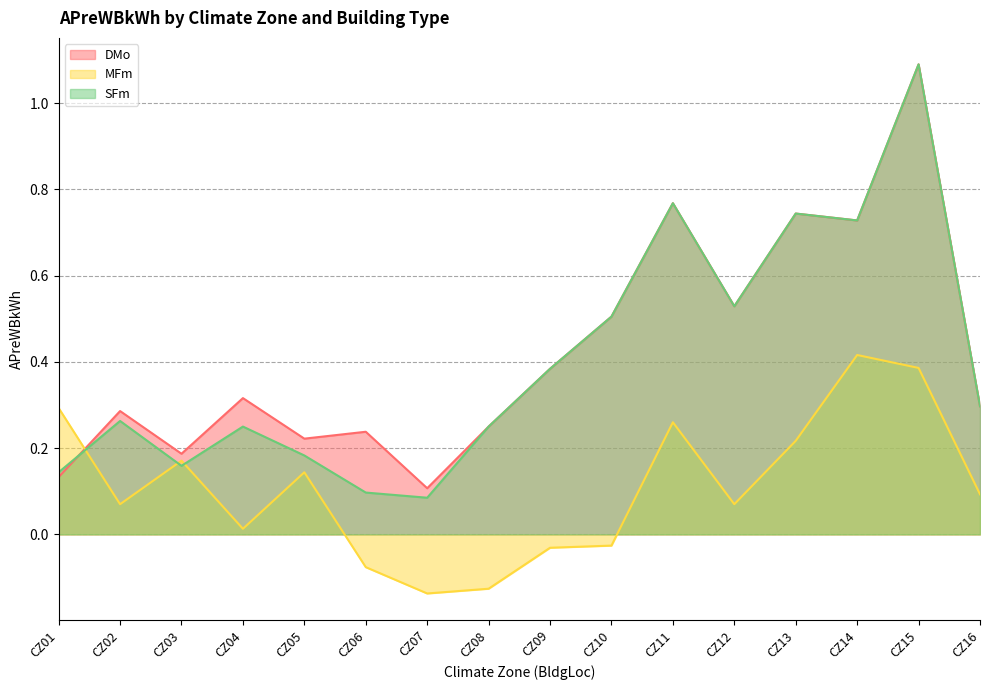

Reading left to right, transcribe all the data shown in this chart.

DMo: CZ01=0.1	CZ02=0.3	CZ03=0.2	CZ04=0.3	CZ05=0.2	CZ06=0.2	CZ07=0.1	CZ08=0.2	CZ09=0.4	CZ10=0.5	CZ11=0.8	CZ12=0.5	CZ13=0.7	CZ14=0.7	CZ15=1.1	CZ16=0.3
MFm: CZ01=0.3	CZ02=0.1	CZ03=0.2	CZ04=0.0	CZ05=0.1	CZ06=-0.1	CZ07=-0.1	CZ08=-0.1	CZ09=-0.0	CZ10=-0.0	CZ11=0.3	CZ12=0.1	CZ13=0.2	CZ14=0.4	CZ15=0.4	CZ16=0.1
SFm: CZ01=0.1	CZ02=0.3	CZ03=0.2	CZ04=0.2	CZ05=0.2	CZ06=0.1	CZ07=0.1	CZ08=0.2	CZ09=0.4	CZ10=0.5	CZ11=0.8	CZ12=0.5	CZ13=0.7	CZ14=0.7	CZ15=1.1	CZ16=0.3